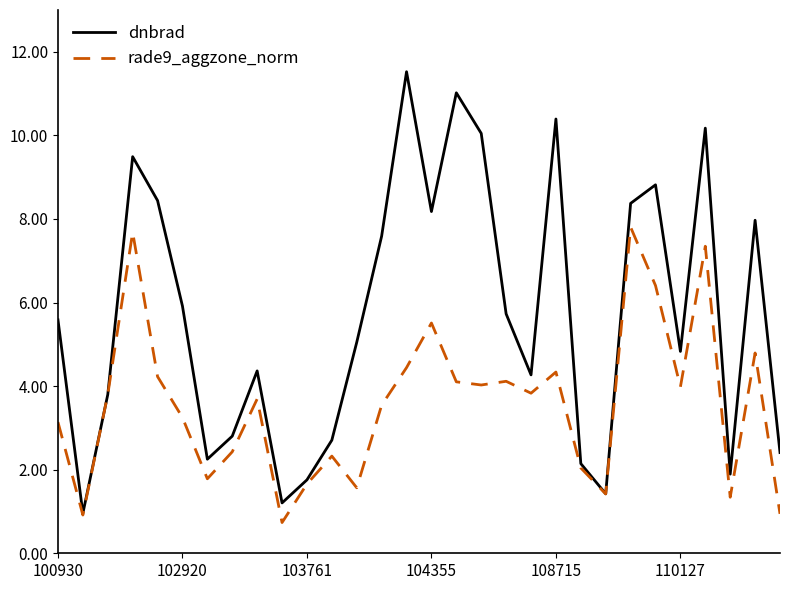

How many interior local peaks does the dnbrad series have?

8